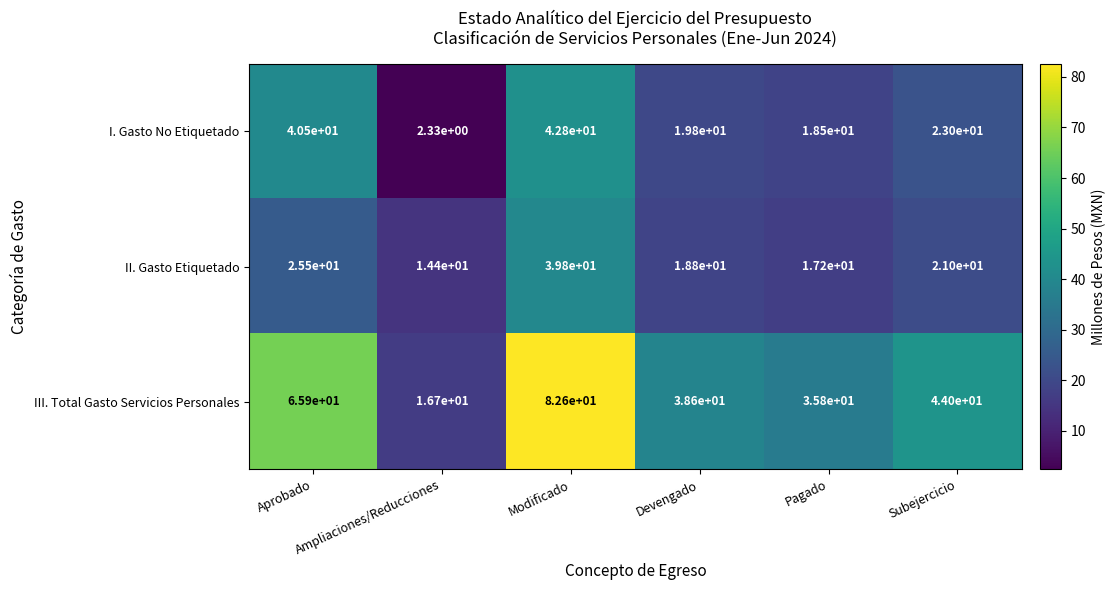

Which series has the largest range (max minus min)?

III. Total Gasto Servicios Personales